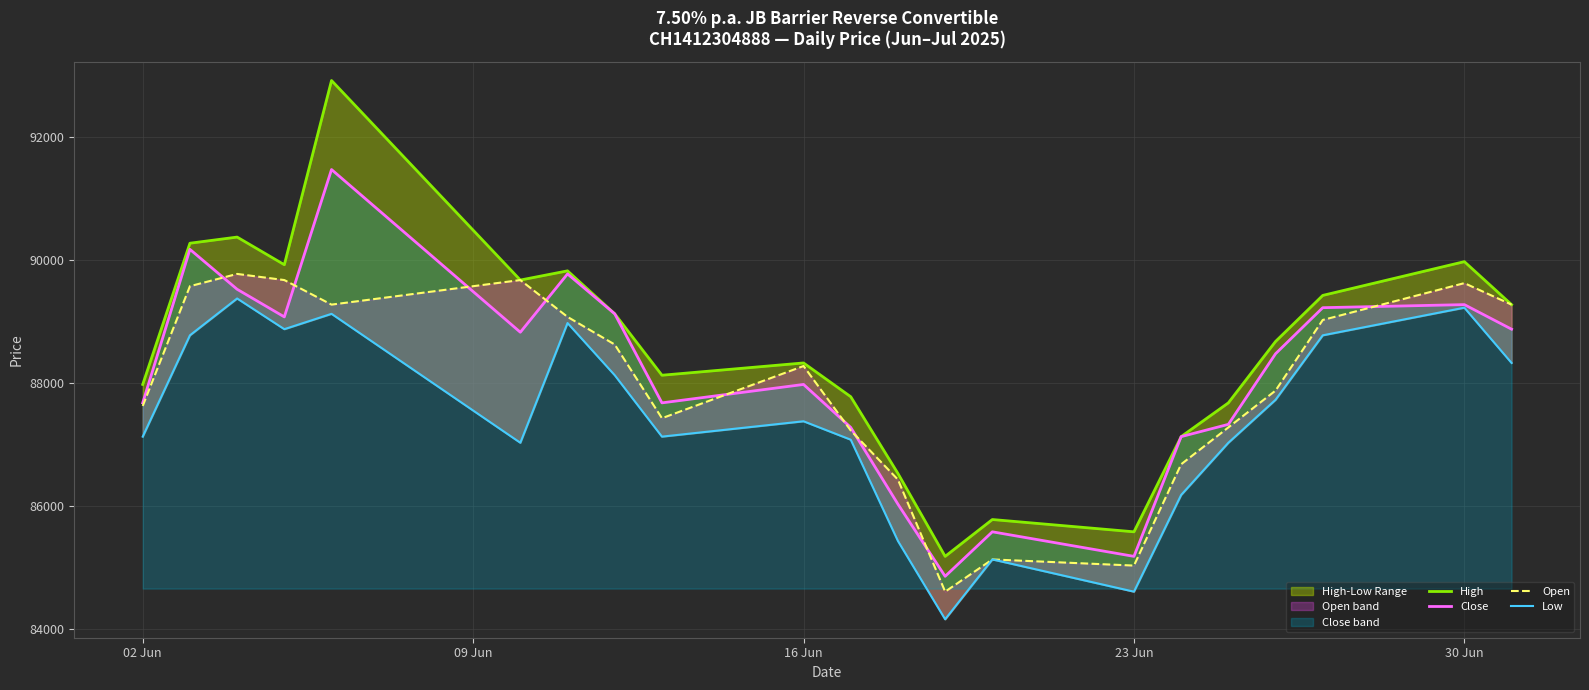

At which label is Close closest to 88162?

16 Jun